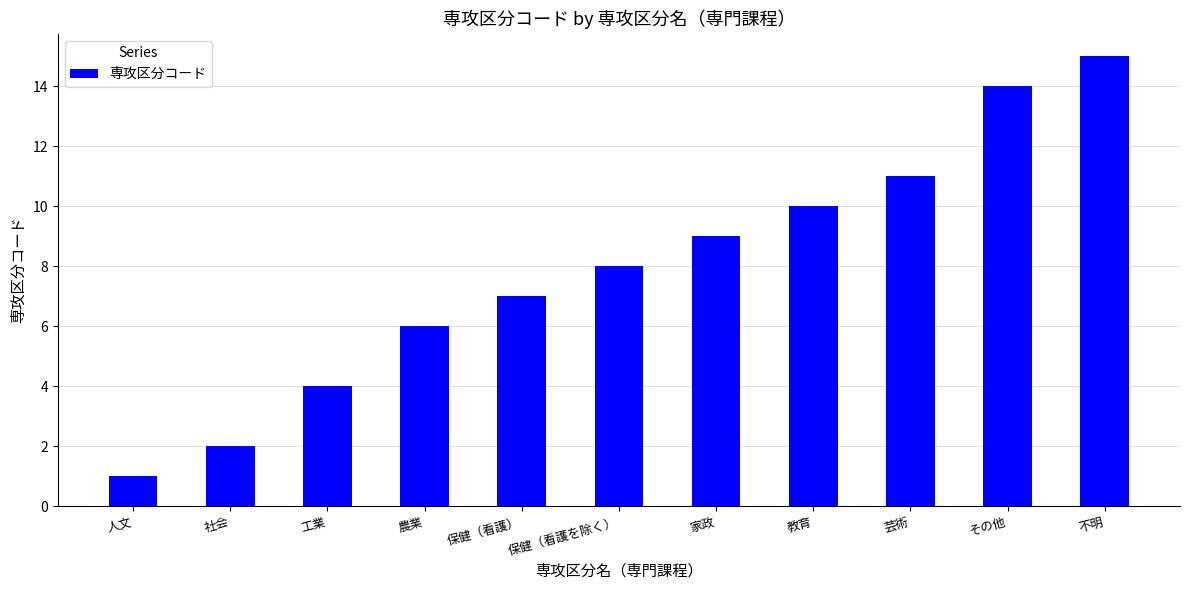

Reading left to right, transcribe all the data shown in this chart.

1	2	4	6	7	8	9	10	11	14	15